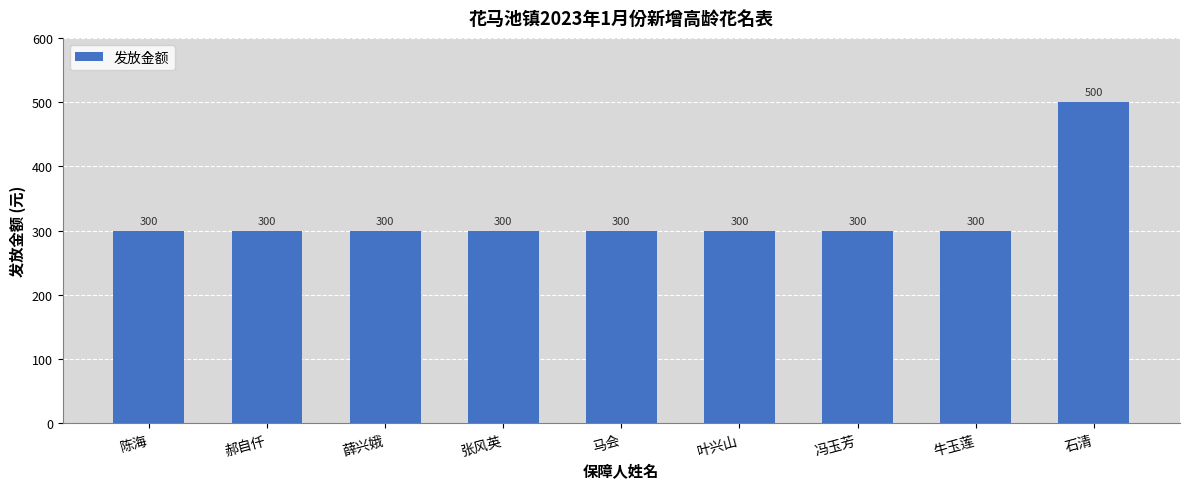

What position from the right is 郝自仟?

8